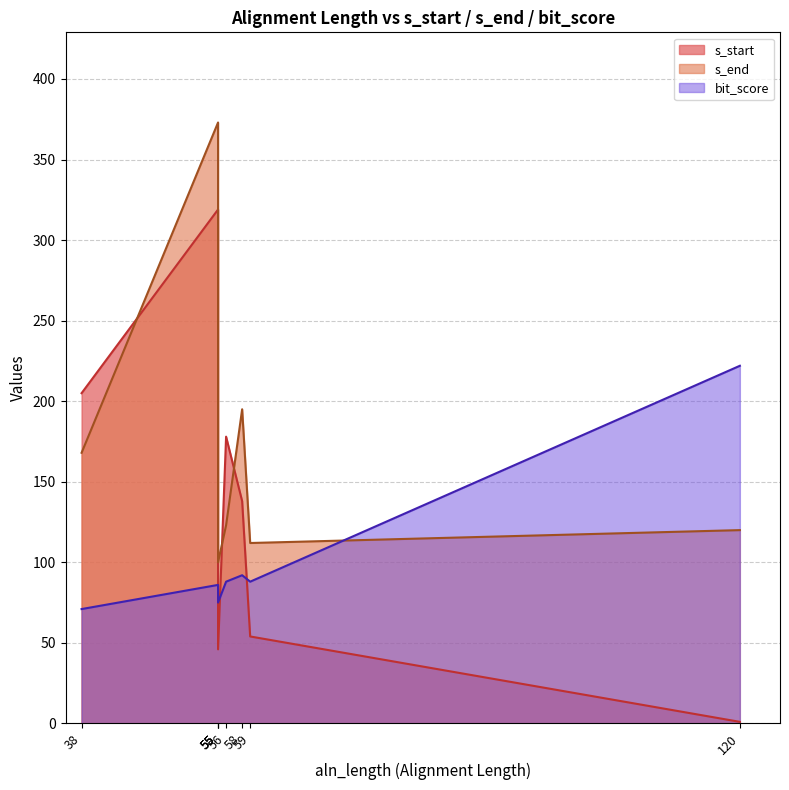

What is the average value of the bit_score series?

101